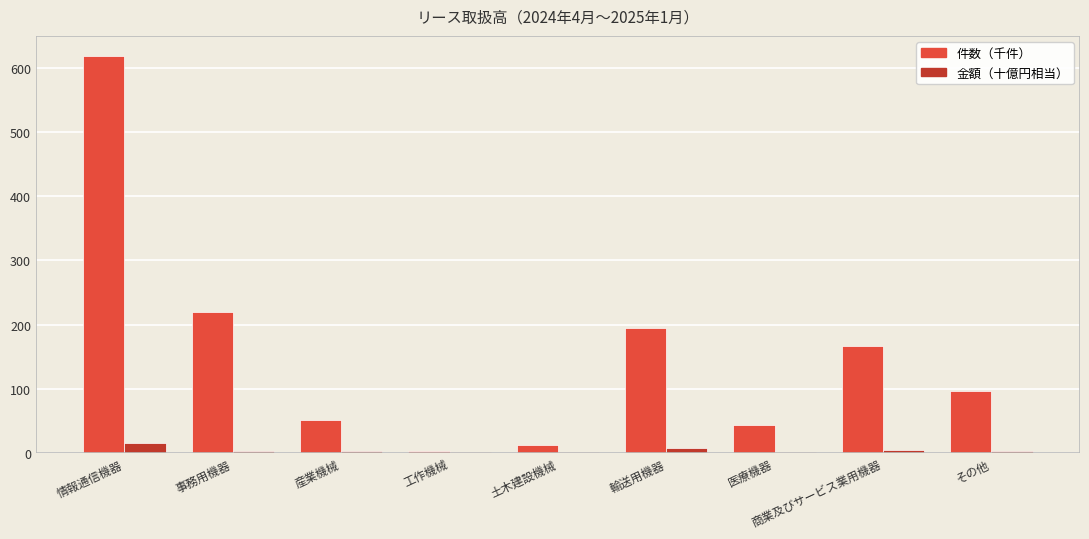

What is the sum of all 件数（千件） values?

1404.1